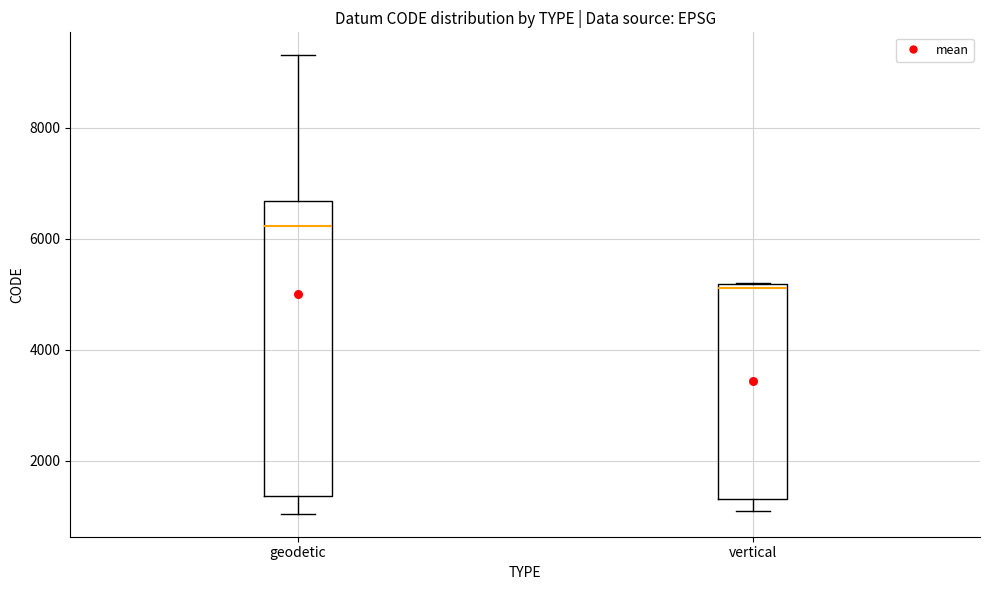

Where does the lower whisker of the box for geodetic end on the y-axis? The values are not printed on the chart, so give them approximately, as read against the axis.

1000